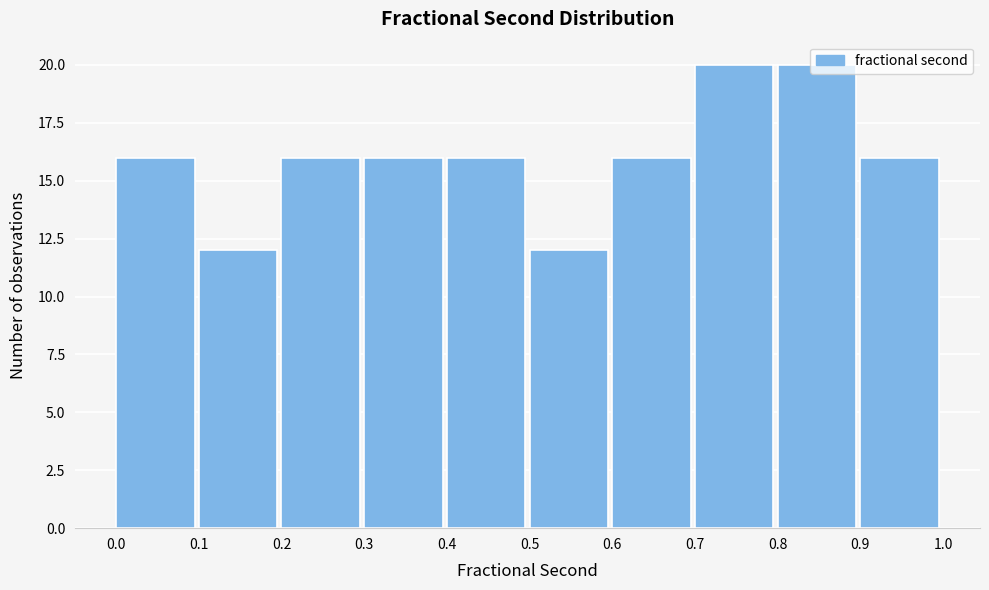

What is the height of the bar covering 0.8 to 0.9 on the x-axis? The values are not printed on the chart, so give them approximately, as read against the axis.

20